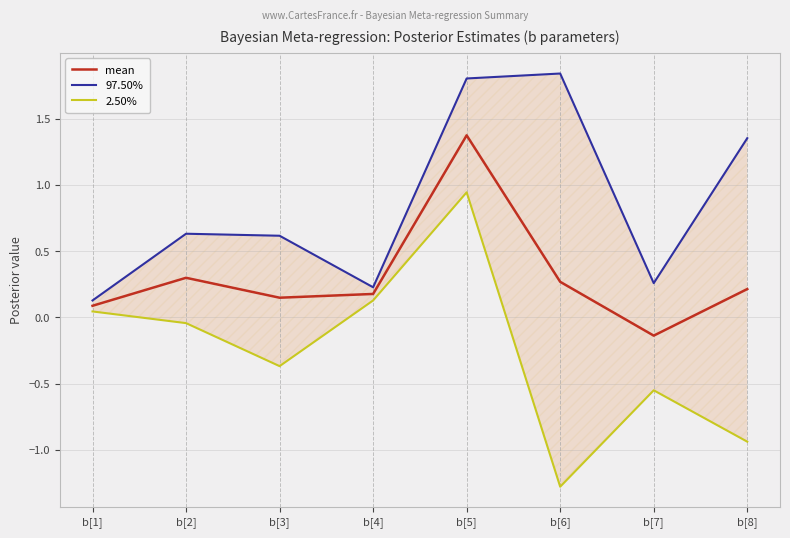

How many series are shown in this chart?

3